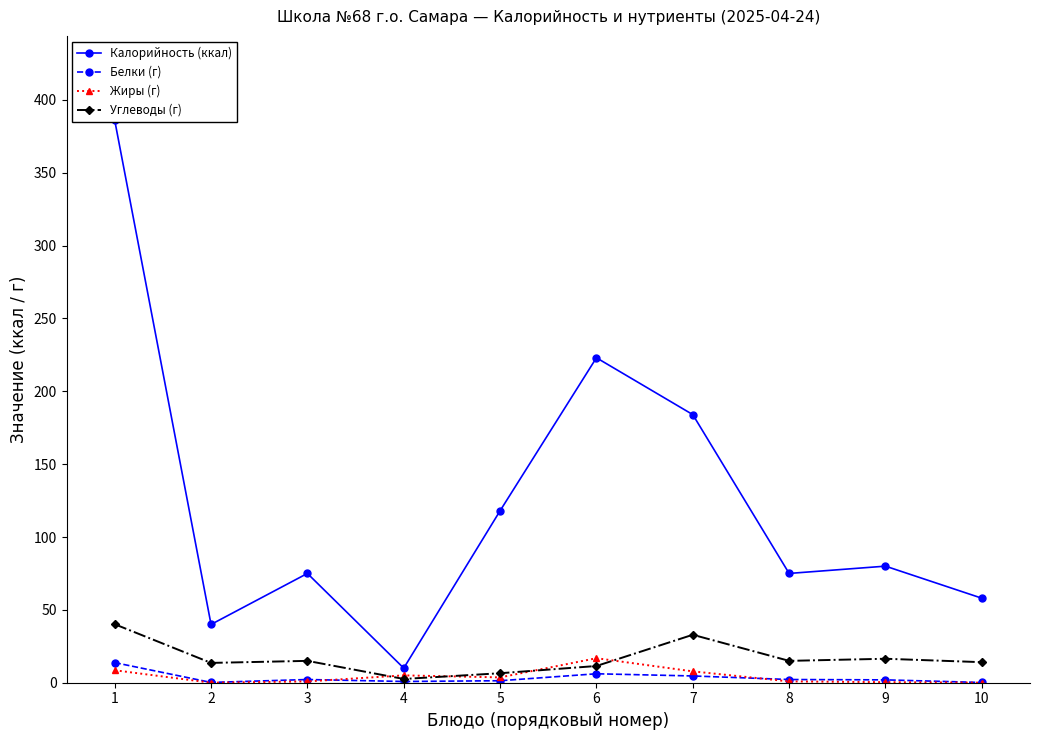

What is the difference between the Белки (г) values at 1 and 4?

13.0